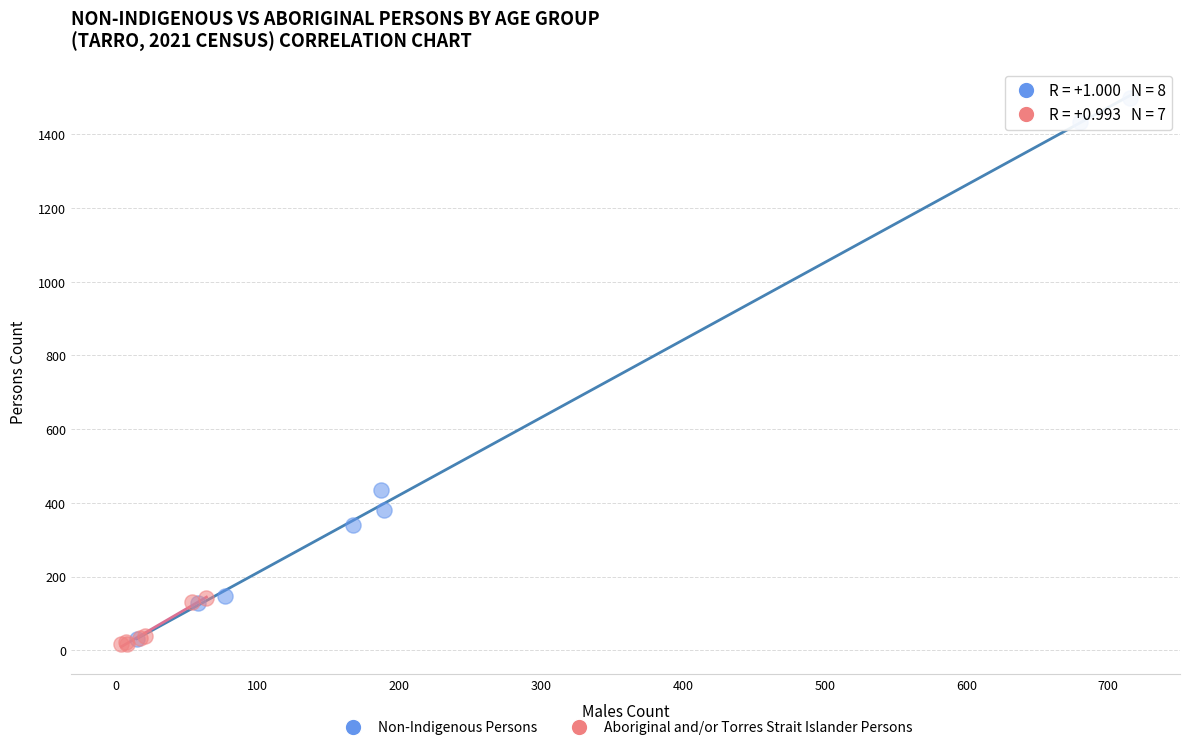

Which series reaches the maximum Y coordinate?

Non-Indigenous Persons